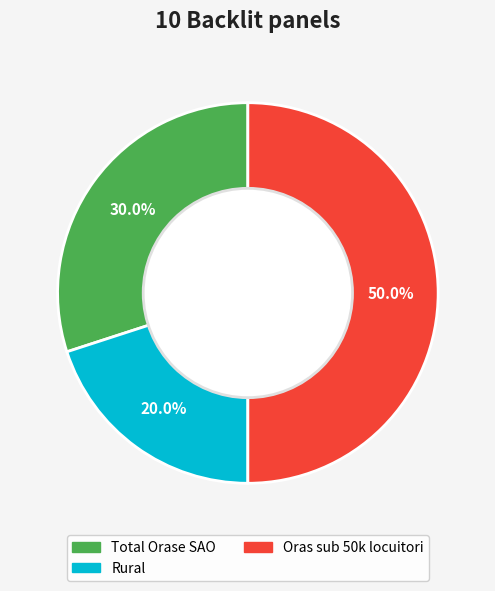

Count the number of slices in the pie.

3